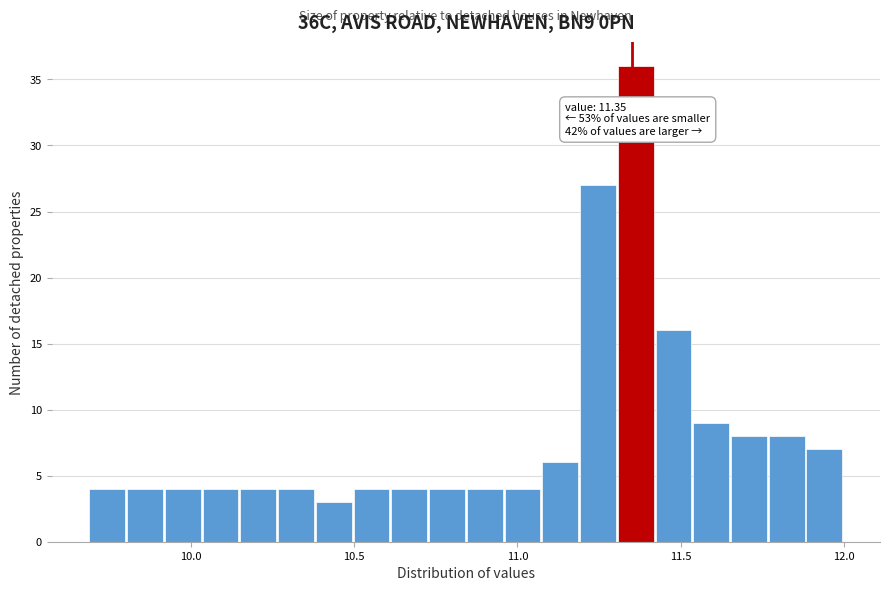

Read against the x-axis, roughly where is the centre of the tallest bar?

11.35